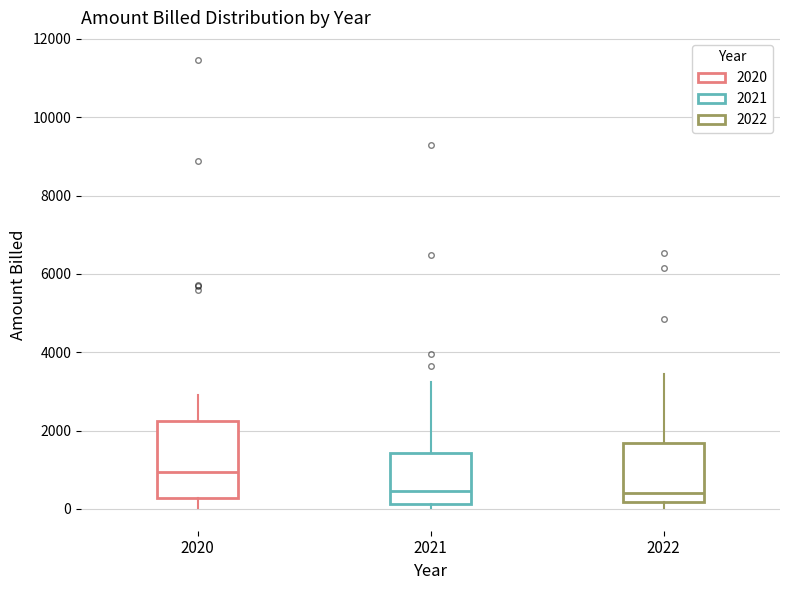

Reading left to right, read every box against the y-axis: the position of its median line, the range the box covers, and the ends of its whiskers. The values are not printed on the chart, so give them approximately, as read against the axis.

2020: median 1000, box 200 to 2200, whiskers 0 to 3000
2021: median 400, box 200 to 1400, whiskers 0 to 3200
2022: median 400, box 200 to 1600, whiskers 0 to 3400